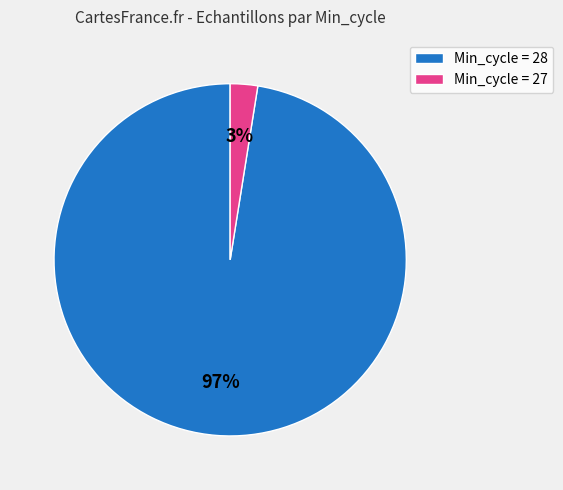

To the nearest percent, what portion does Min_cycle = 28 represent?

97%